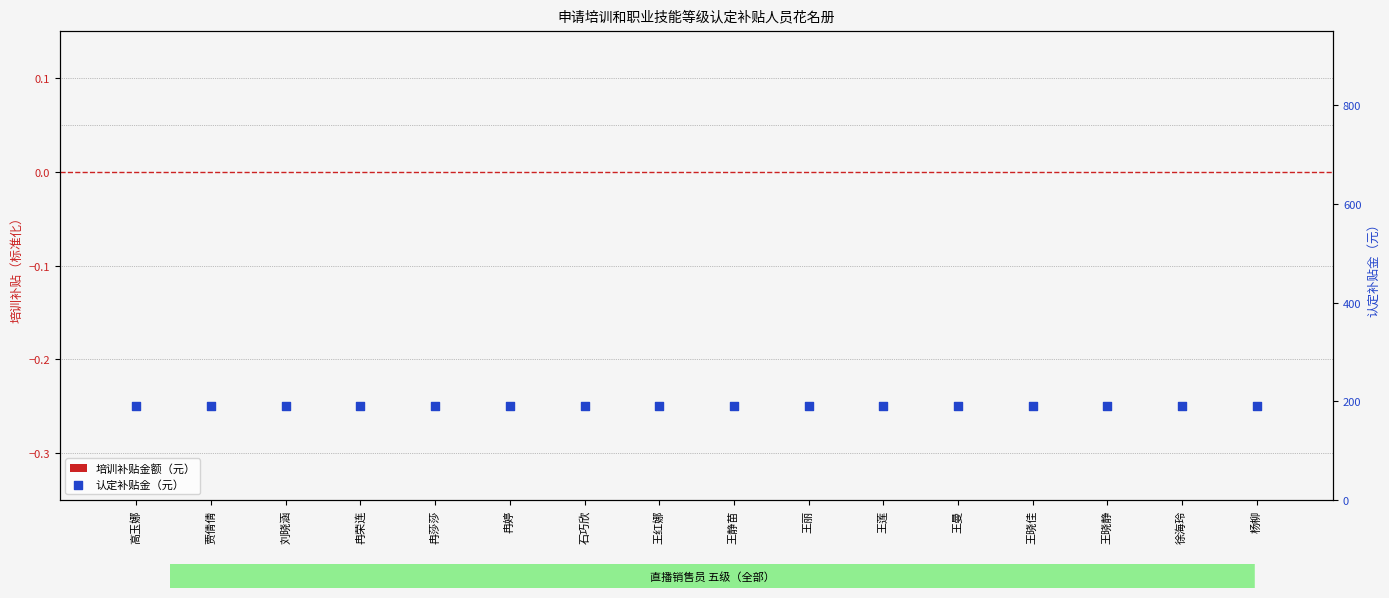

Which series has the largest total across all categories?

认定补贴金（元）